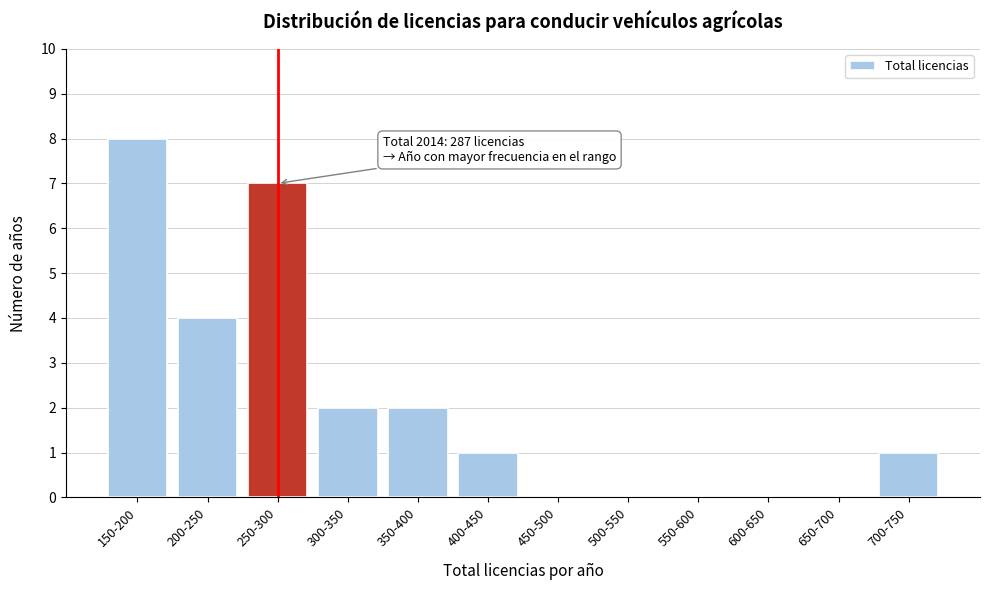

Reading left to right, transcribe all the data shown in this chart.

150-200=8	200-250=4	250-300=7	300-350=2	350-400=2	400-450=1	450-500=0	500-550=0	550-600=0	600-650=0	650-700=0	700-750=1